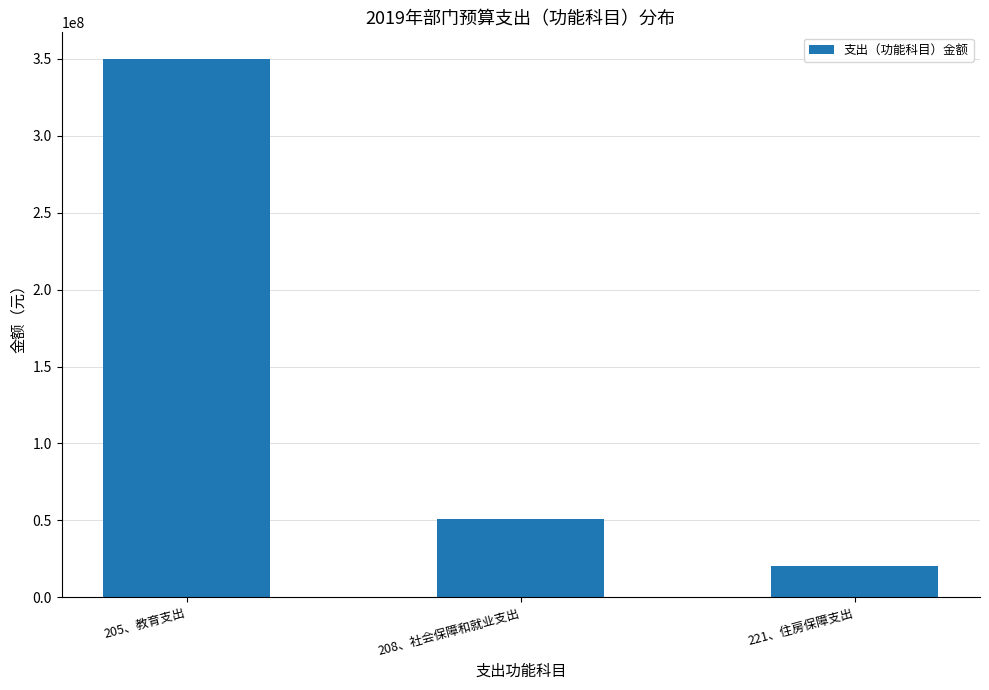

What is the sum of the values at 221、住房保障支出 and 205、教育支出?

369890677.2